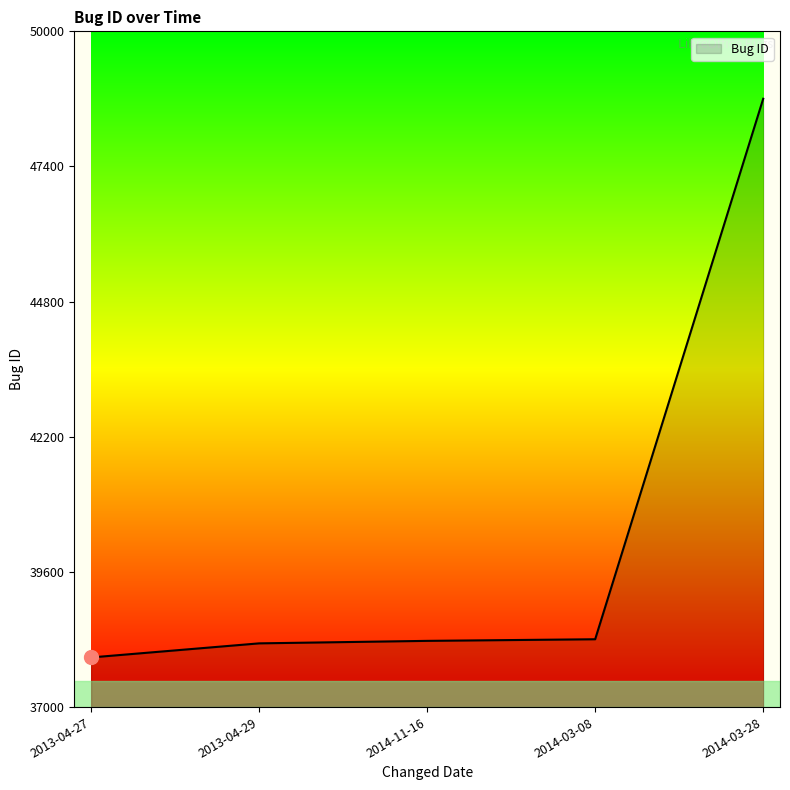

Where is the data nearest to the value 43329?

2014-03-08